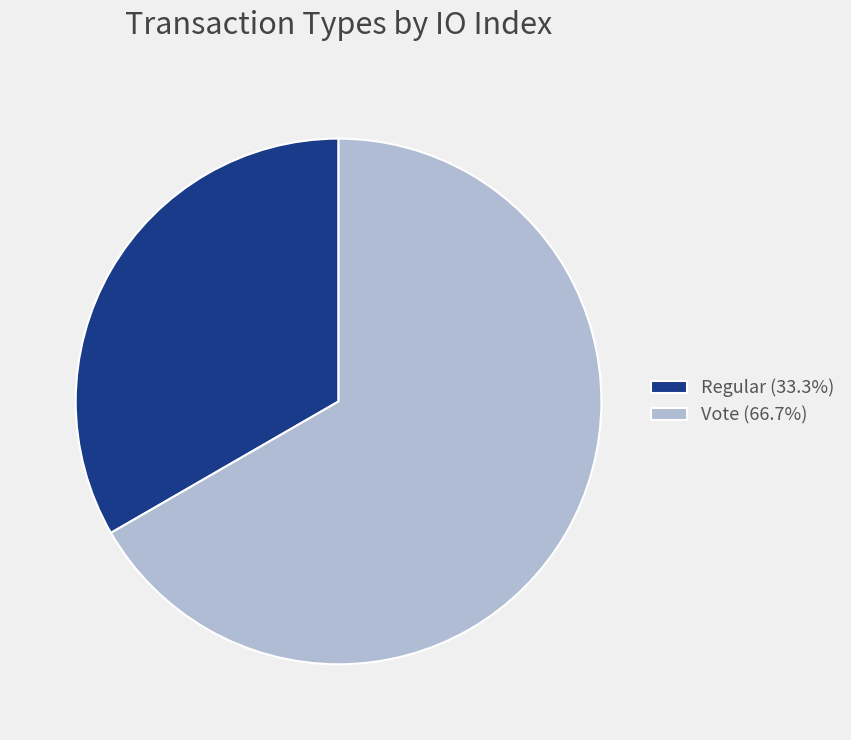

Count the number of slices in the pie.

2